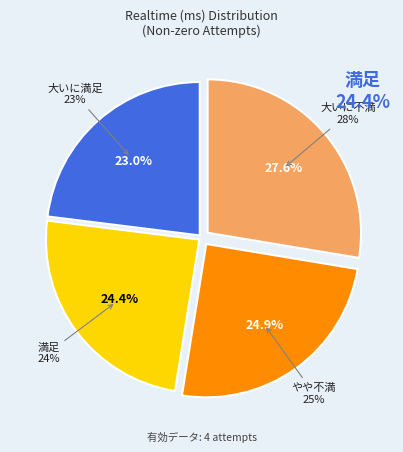

How many slices are in this pie chart?

4